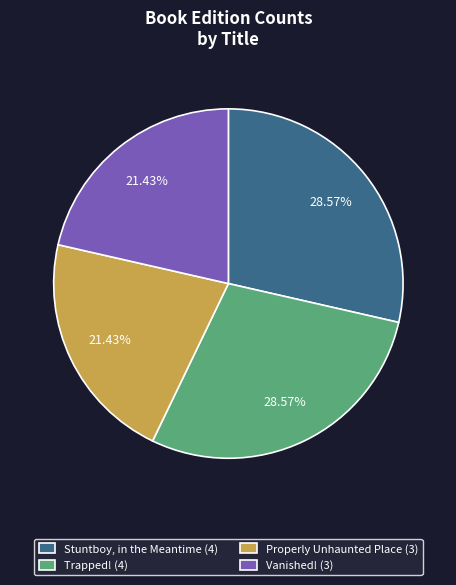

Between Stuntboy, in the Meantime (4) and Properly Unhaunted Place (3), which is larger?

Stuntboy, in the Meantime (4)